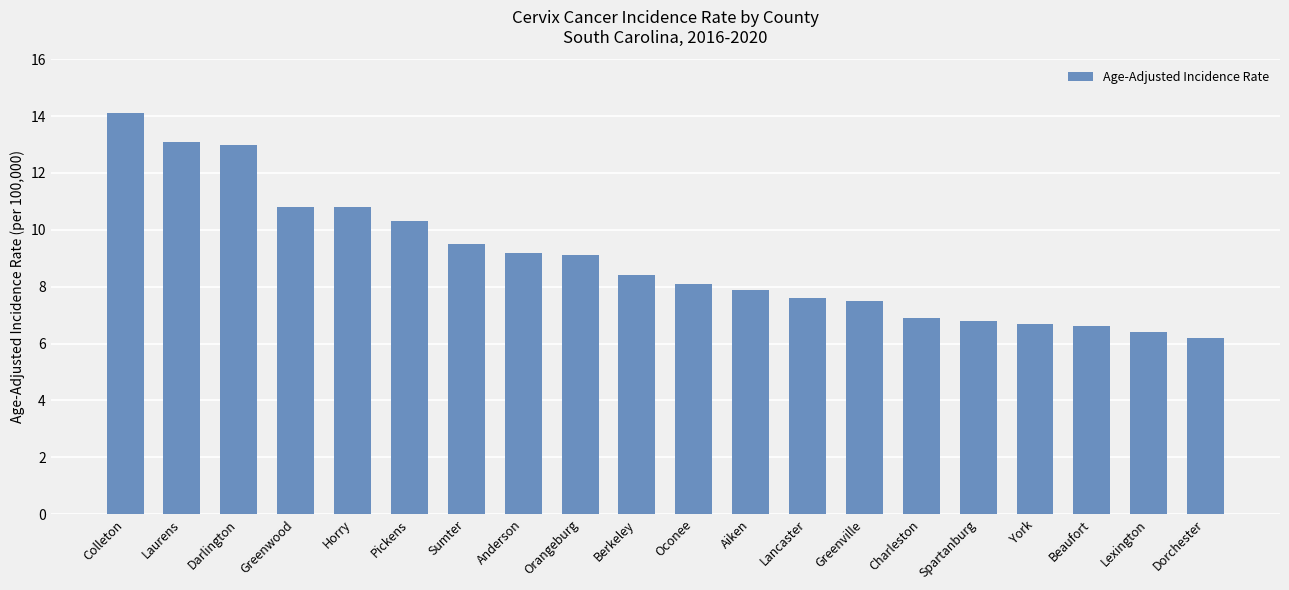

True or false: the data shows 7.5 at Greenville.

True